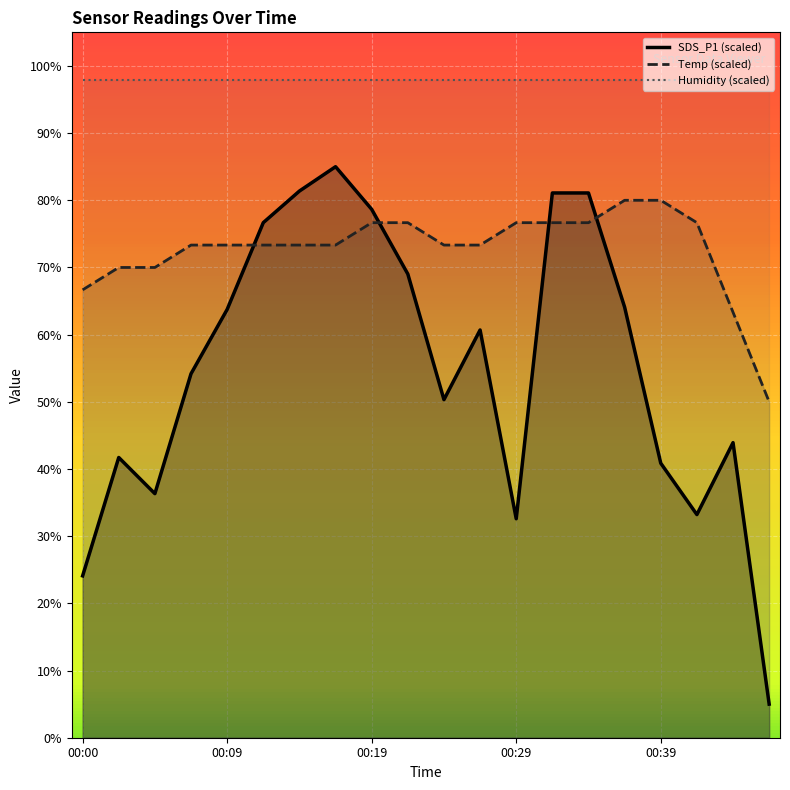

True or false: SDS_P1 has a value of 5.0 at 00:46.

True